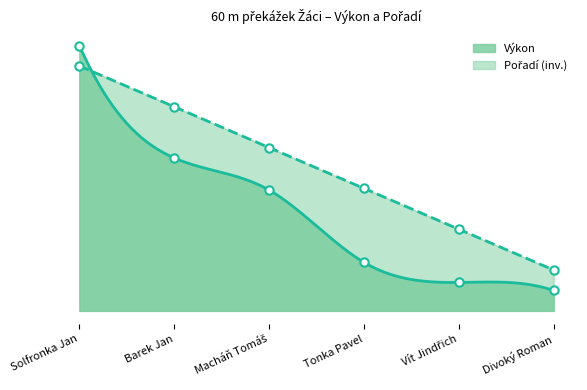

Count the Pořadí values in the range 2 to 5.

4